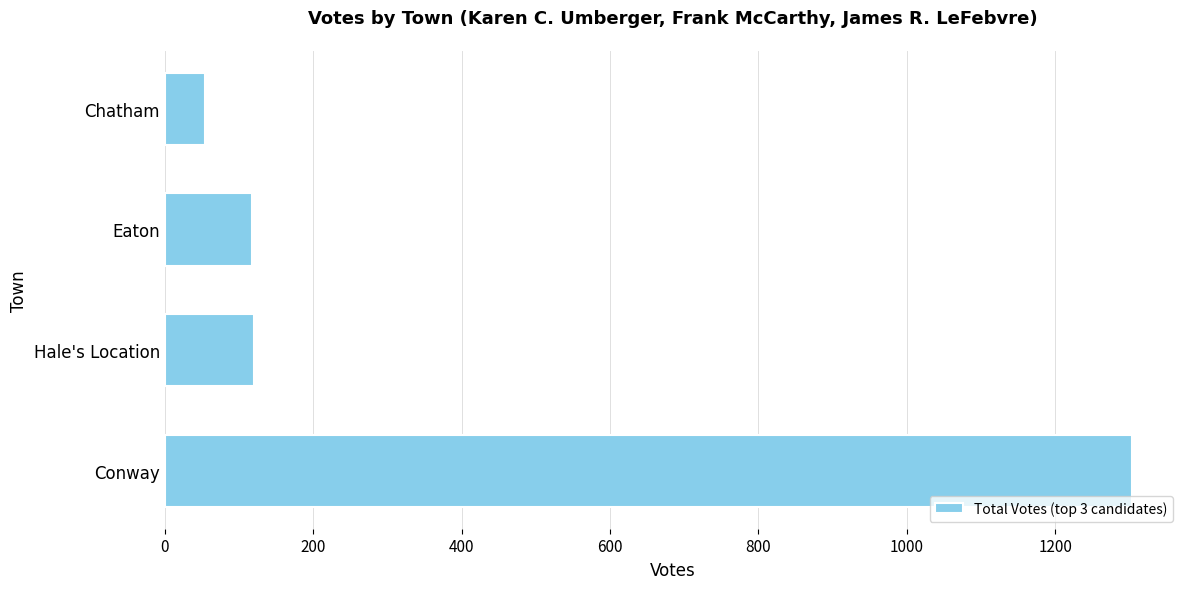

Which has a higher value, Conway or Eaton?

Conway